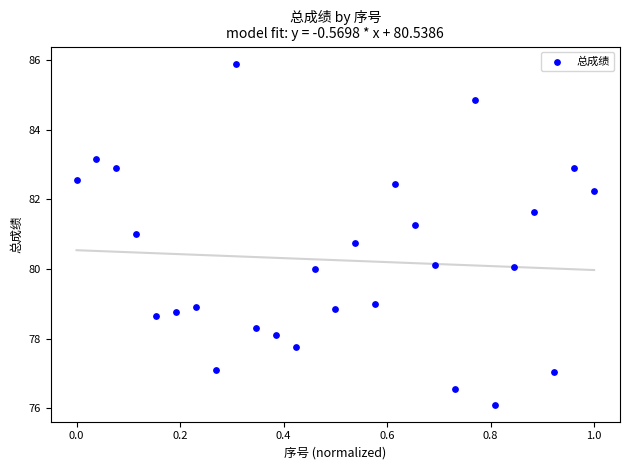

What is the range of X values (max minus min)?

1.0